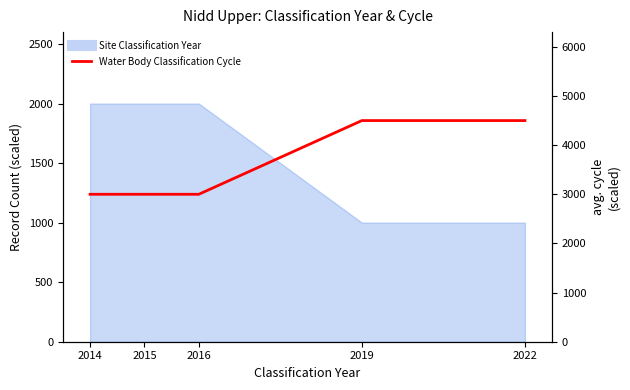

What is the greatest value displayed?

4500